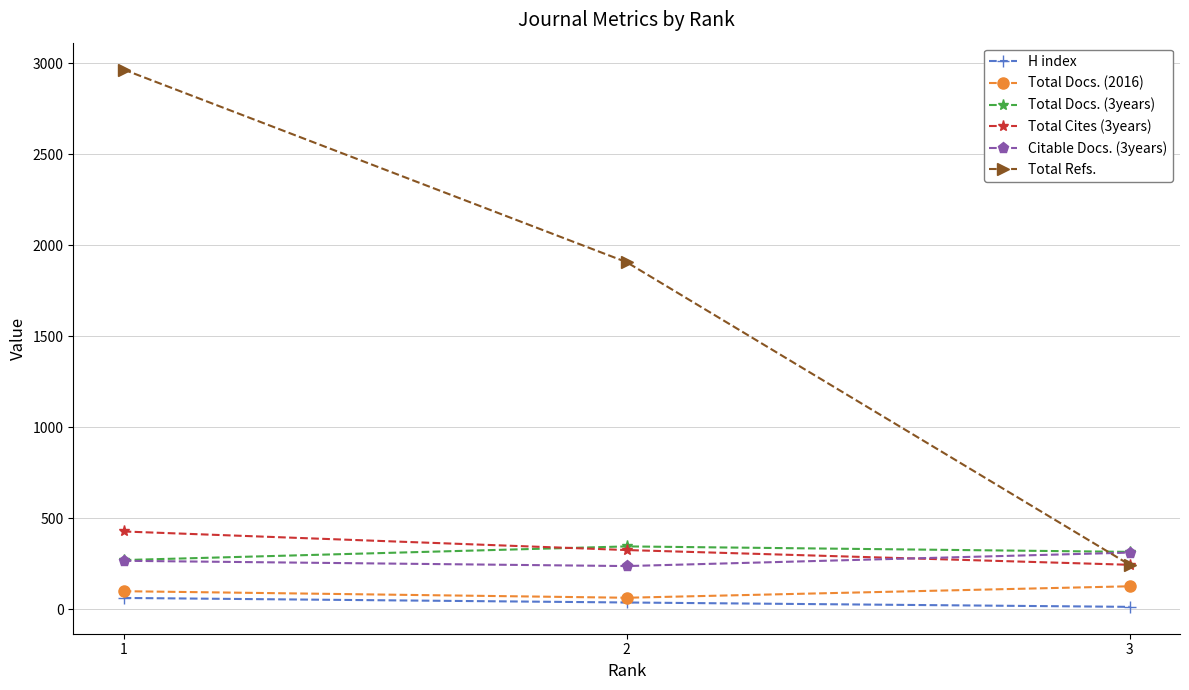

Which series has the largest total across all categories?

Total Refs.